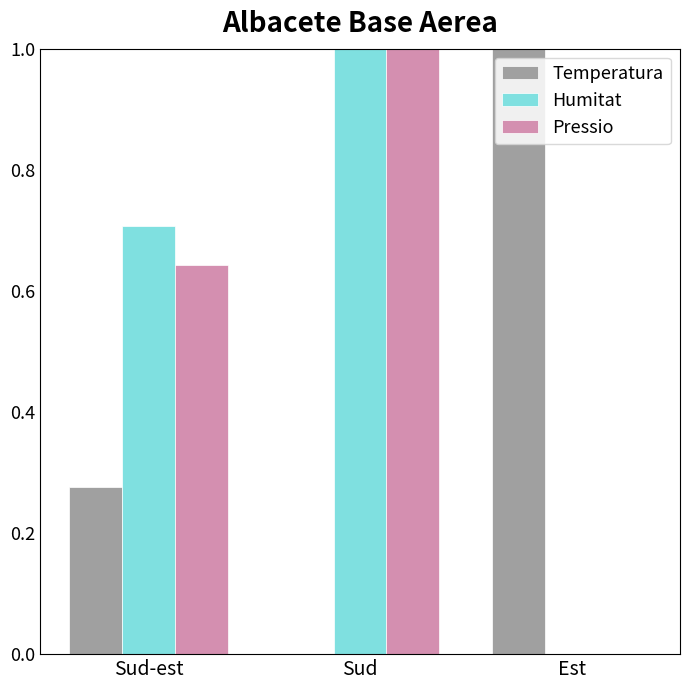

How many distinct data groups are displayed?

3